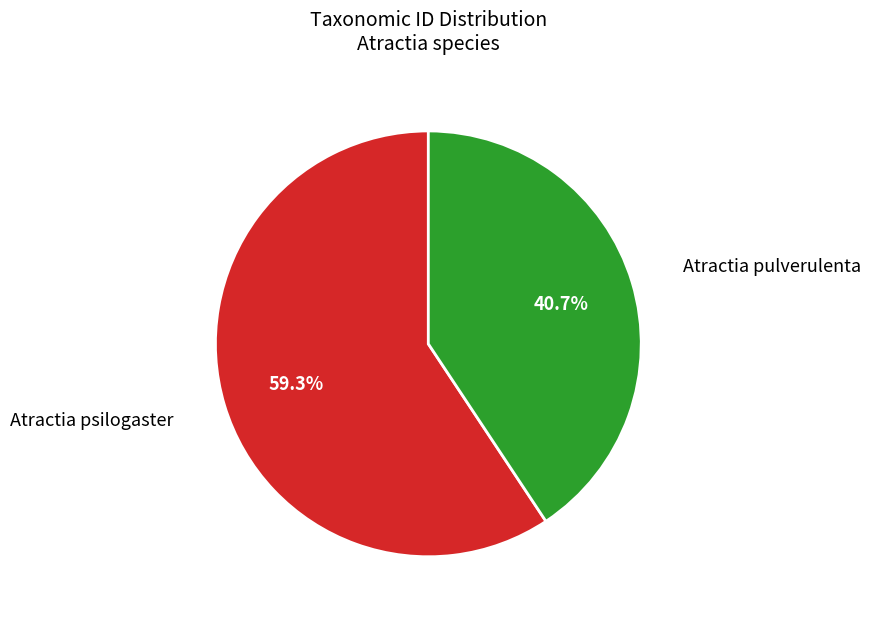

Does any single category account for the majority?

Yes